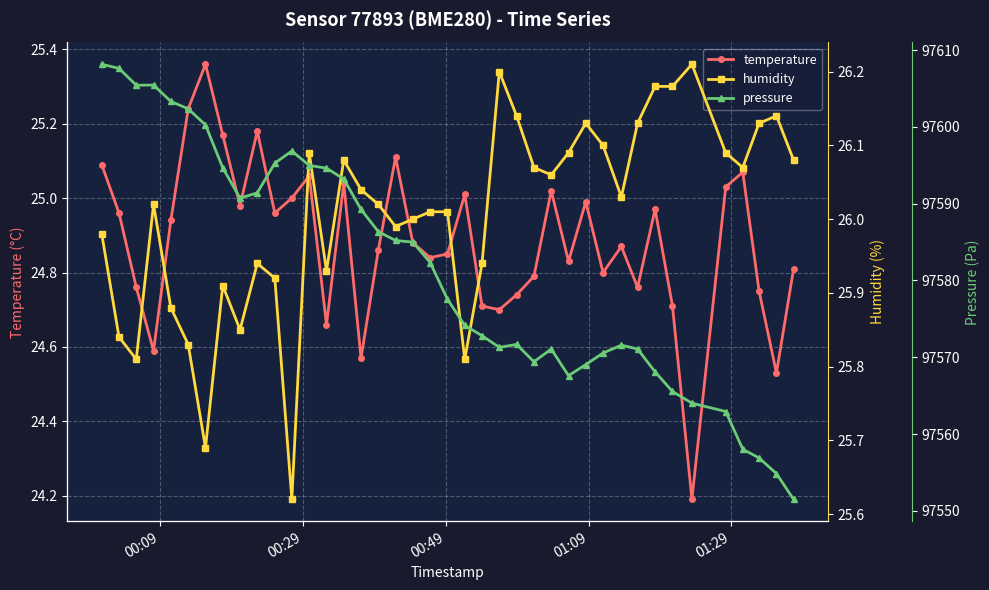

True or false: temperature has more than 1 points higher than both neighbors.

True